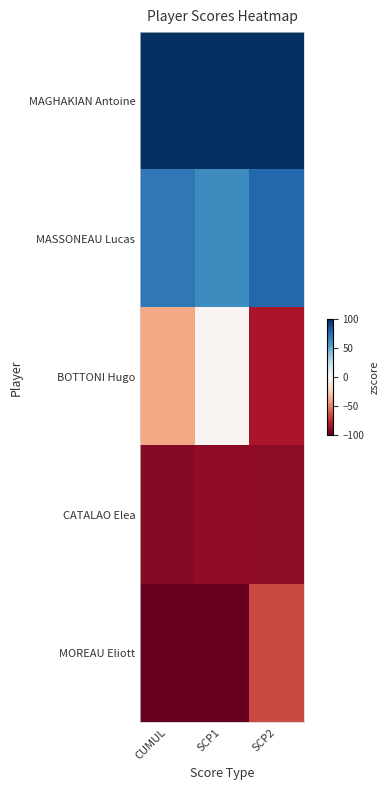

Reading right to left, extract all data points from this chart.

MAGHAKIAN Antoine: SCP2=157.7	SCP1=151.3	CUMUL=158.1
MASSONEAU Lucas: SCP2=78.7	SCP1=62.9	CUMUL=71.8
BOTTONI Hugo: SCP2=-81.4	SCP1=-2.0	CUMUL=-38.5
CATALAO Elea: SCP2=-89.2	SCP1=-88.5	CUMUL=-91.1
MOREAU Eliott: SCP2=-65.8	SCP1=-123.7	CUMUL=-100.3